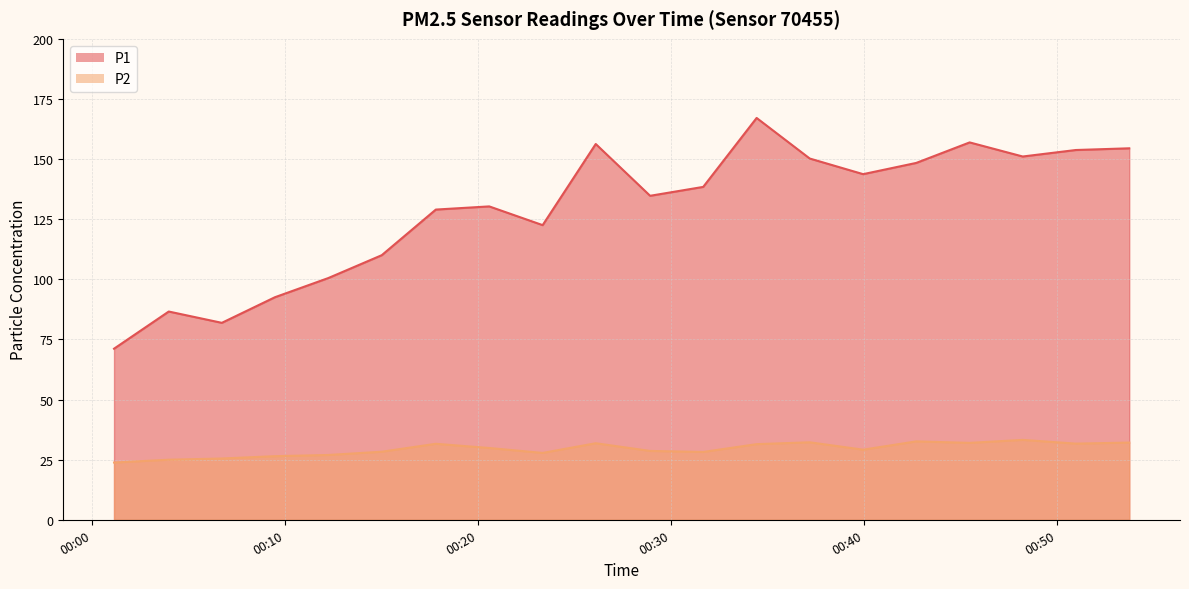

What is the total value across all series at 2022-11-15T00:17:49?

160.6